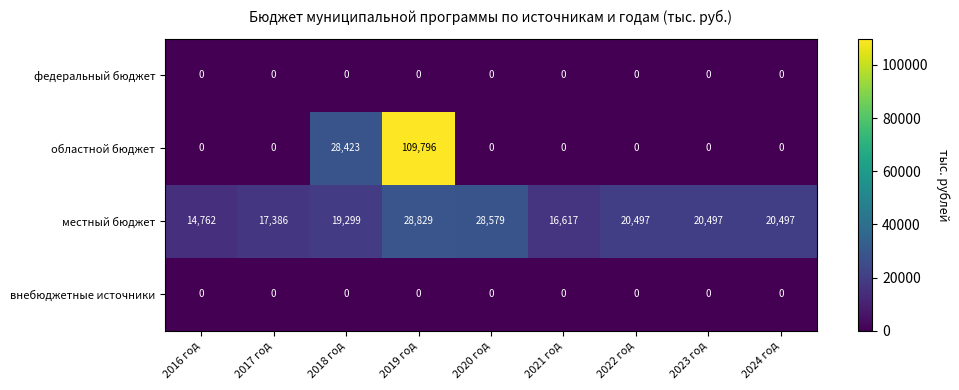

What is the sum of the местный бюджет values at 2017 год and 2022 год?

37883